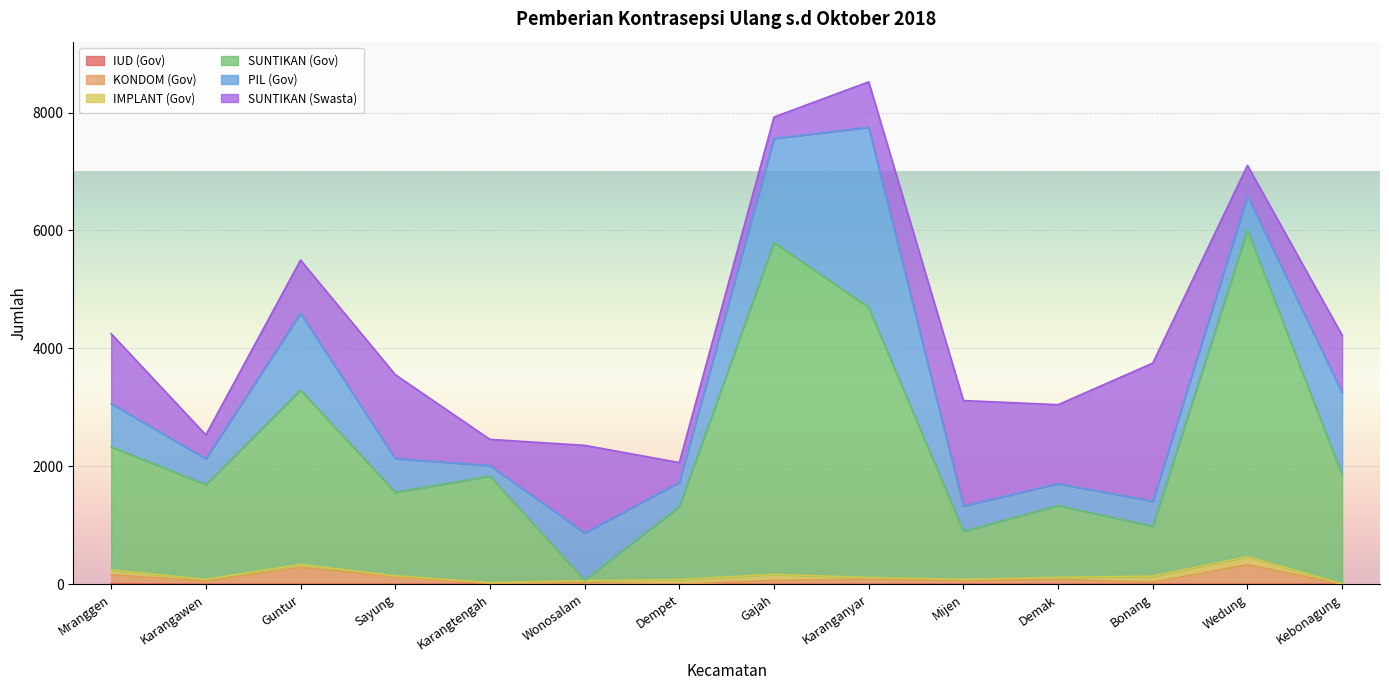

How many interior local valleys does the IUD (Gov) series have?

2